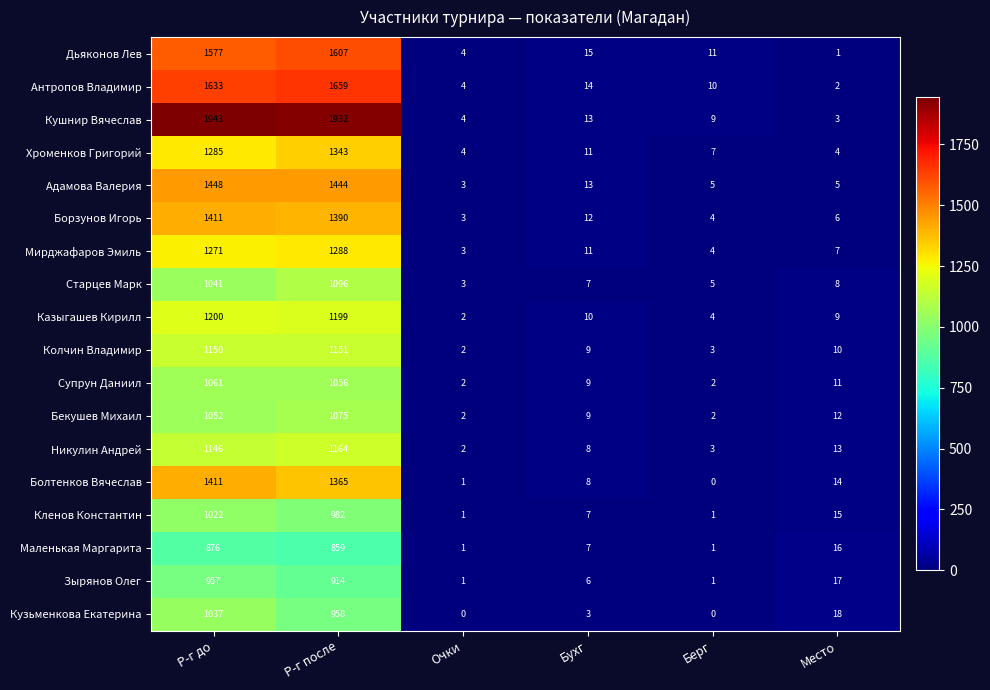

At how many categories does at least one series exceed 993?

2